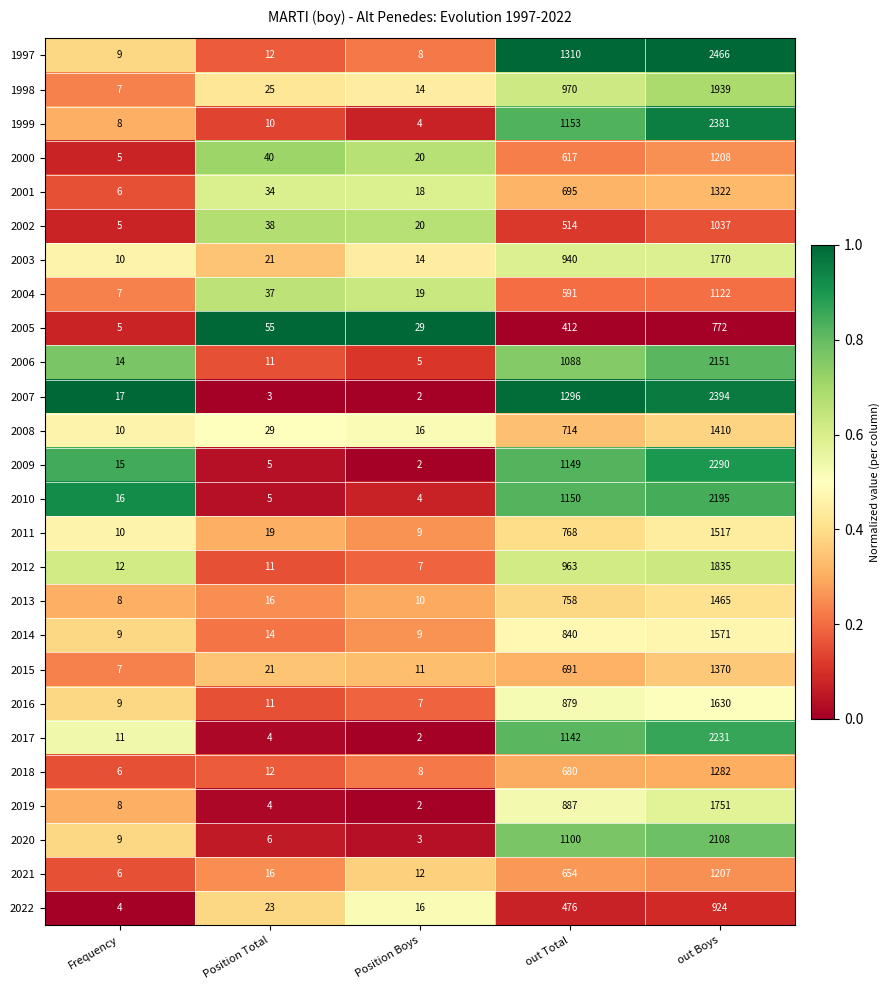

Rank the series at out Boys from highest to lowest value.

1997, 2007, 1999, 2009, 2017, 2010, 2006, 2020, 1998, 2012, 2003, 2019, 2016, 2014, 2011, 2013, 2008, 2015, 2001, 2018, 2000, 2021, 2004, 2002, 2022, 2005